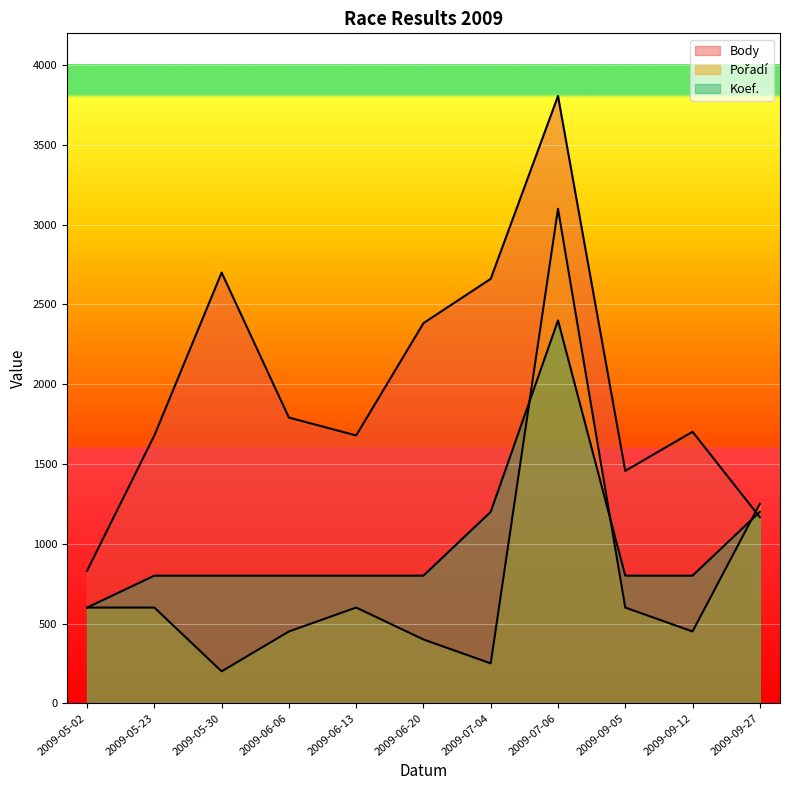

What is the label of the 3rd point from the left?

2009-05-30